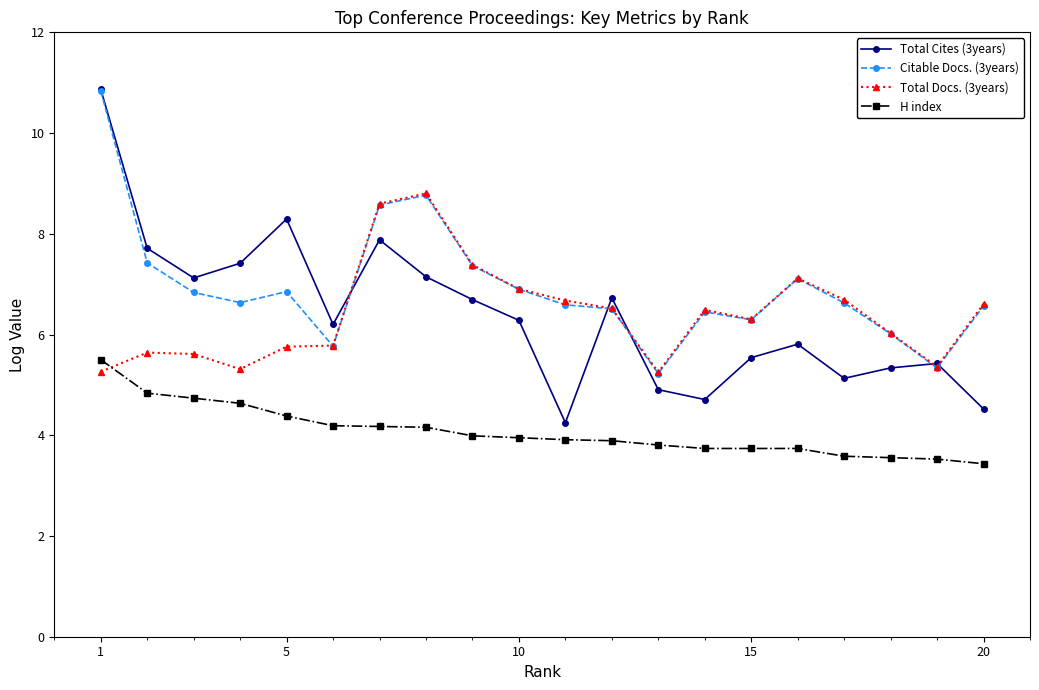

Which series has the widest spread of values?

Total Cites (3years)